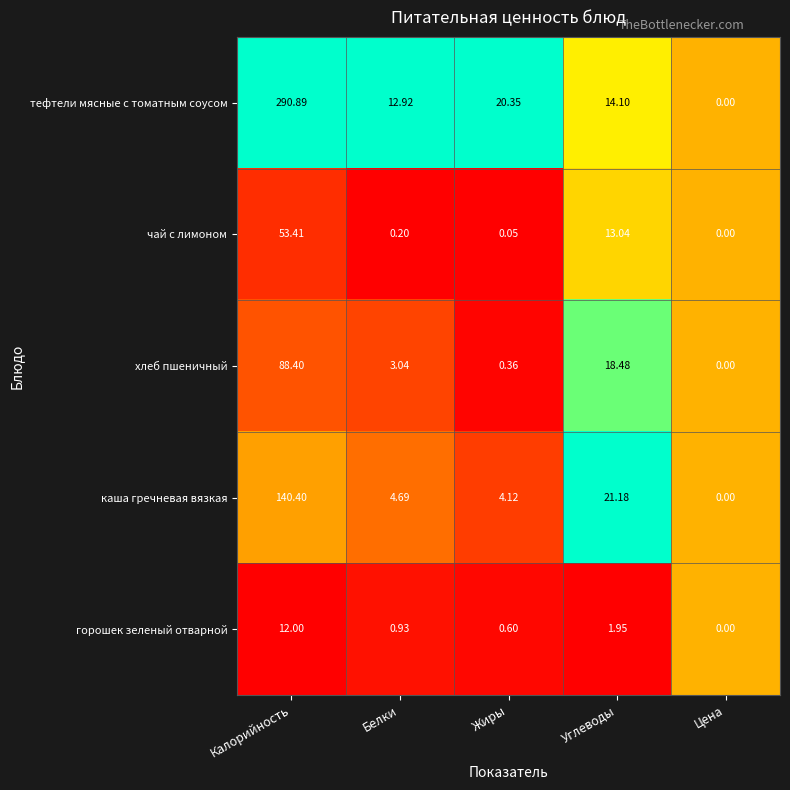

How many categories are shown in the chart?

5